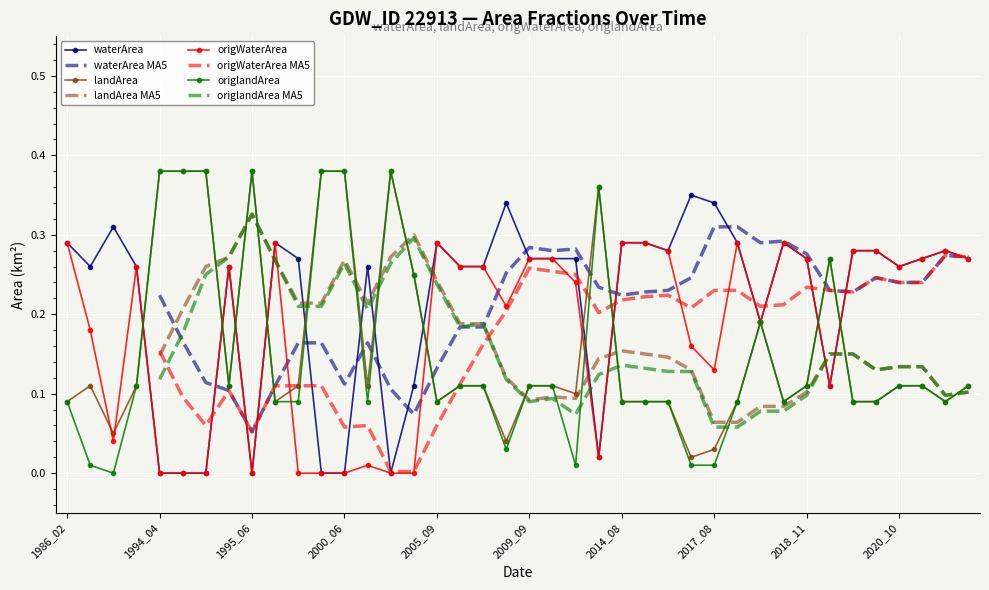

Where is the first local maximum for landArea?

1987_02